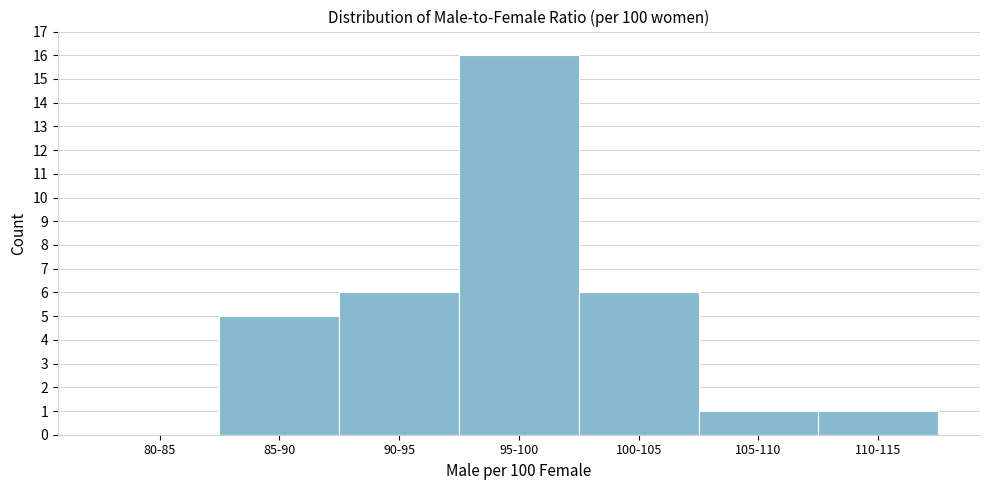

Reading left to right, list all the values displayed in this chart.

80-85=0	85-90=5	90-95=6	95-100=16	100-105=6	105-110=1	110-115=1